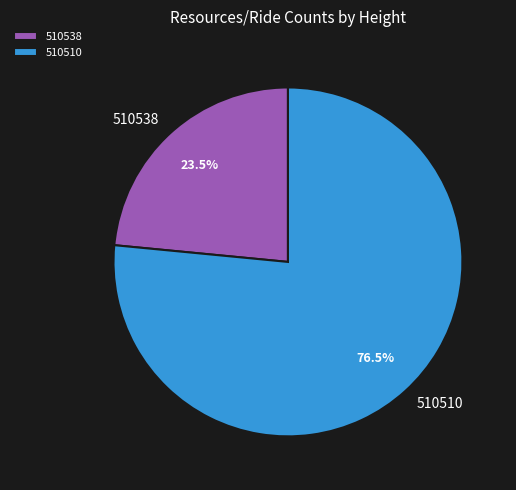

What percentage do 510538 and 510510 together represent?

100.0%